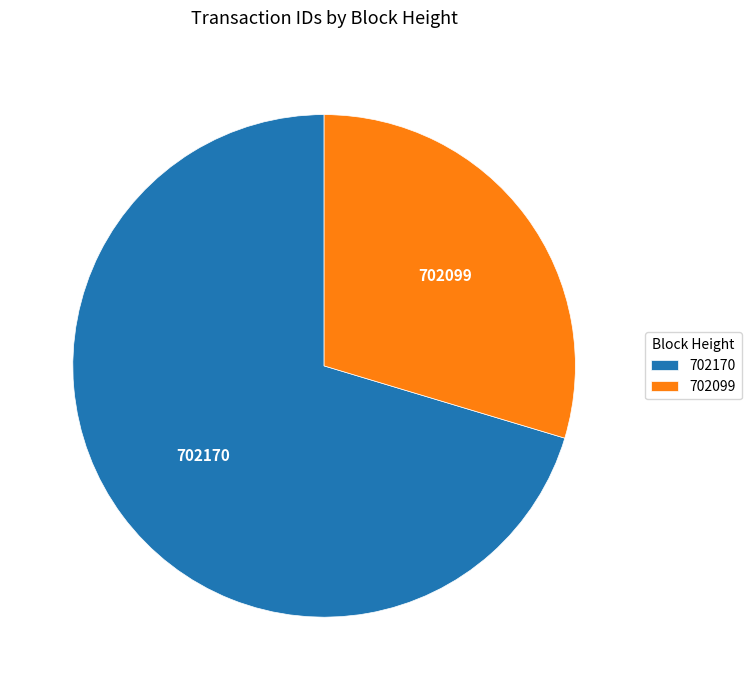

What is the smallest slice in the pie chart?

702099